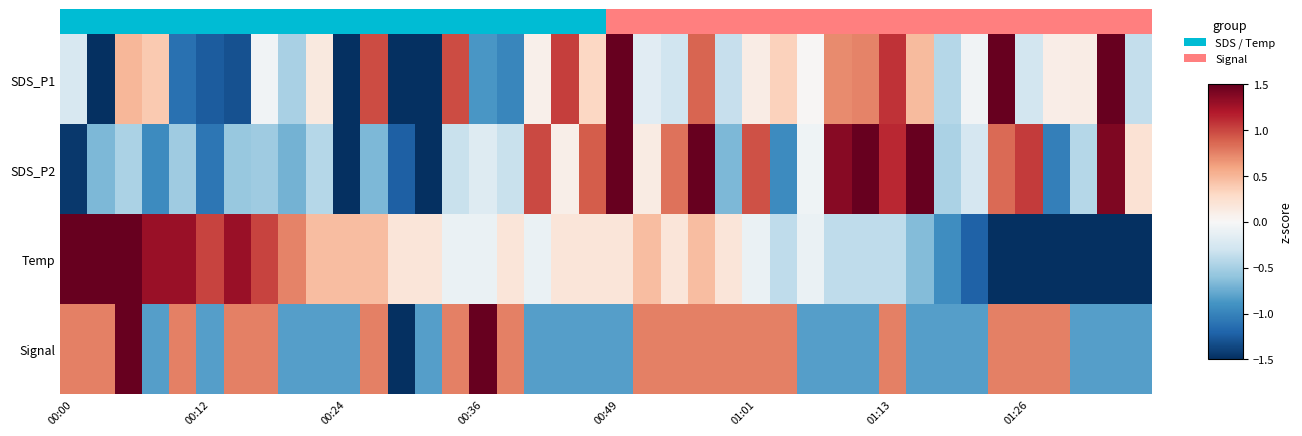

What is the lowest value of the SDS_P2 series?

-1.5